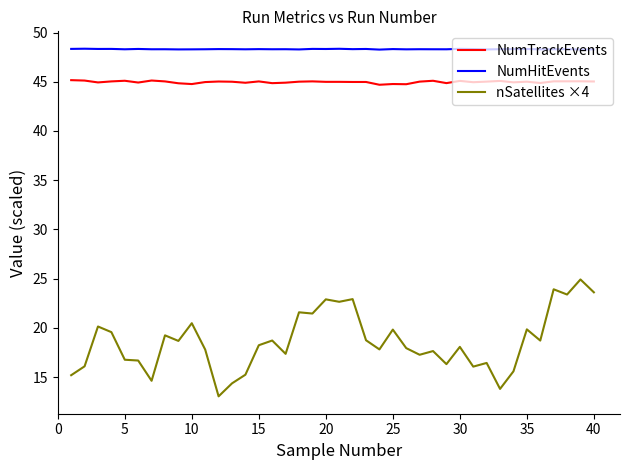

In nSatellites ×4, how many points are higher than both neighbors (excluding endpoints)?

14